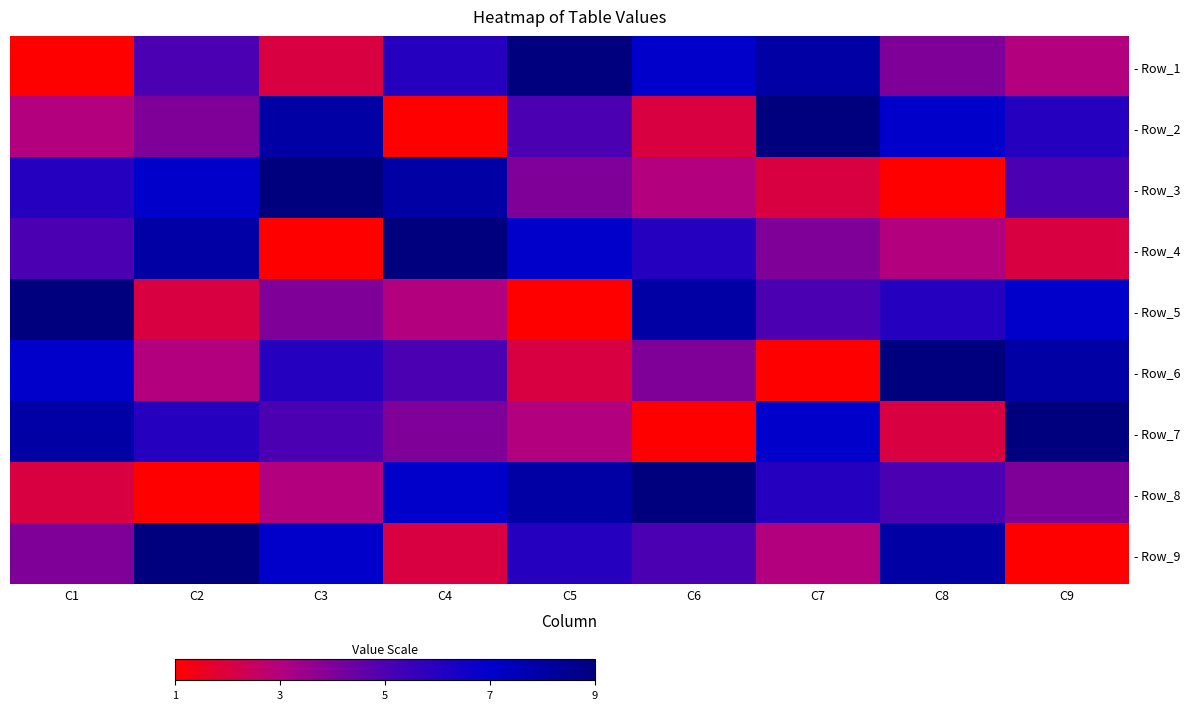

At which category is the sum across all series the highest?

C1